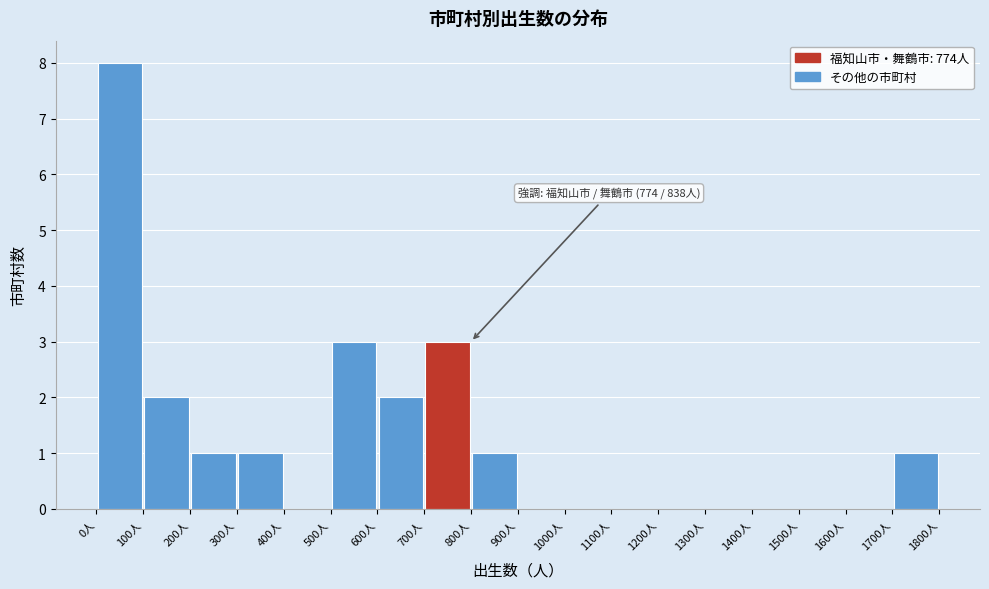

Over which range of the x-axis is the bar tallest?

0 to 100